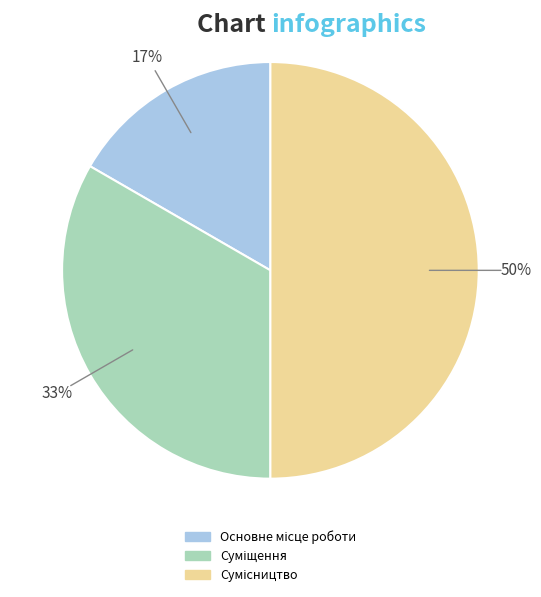

To the nearest percent, what is the difference between the largest and smallest slice percentages?

33%